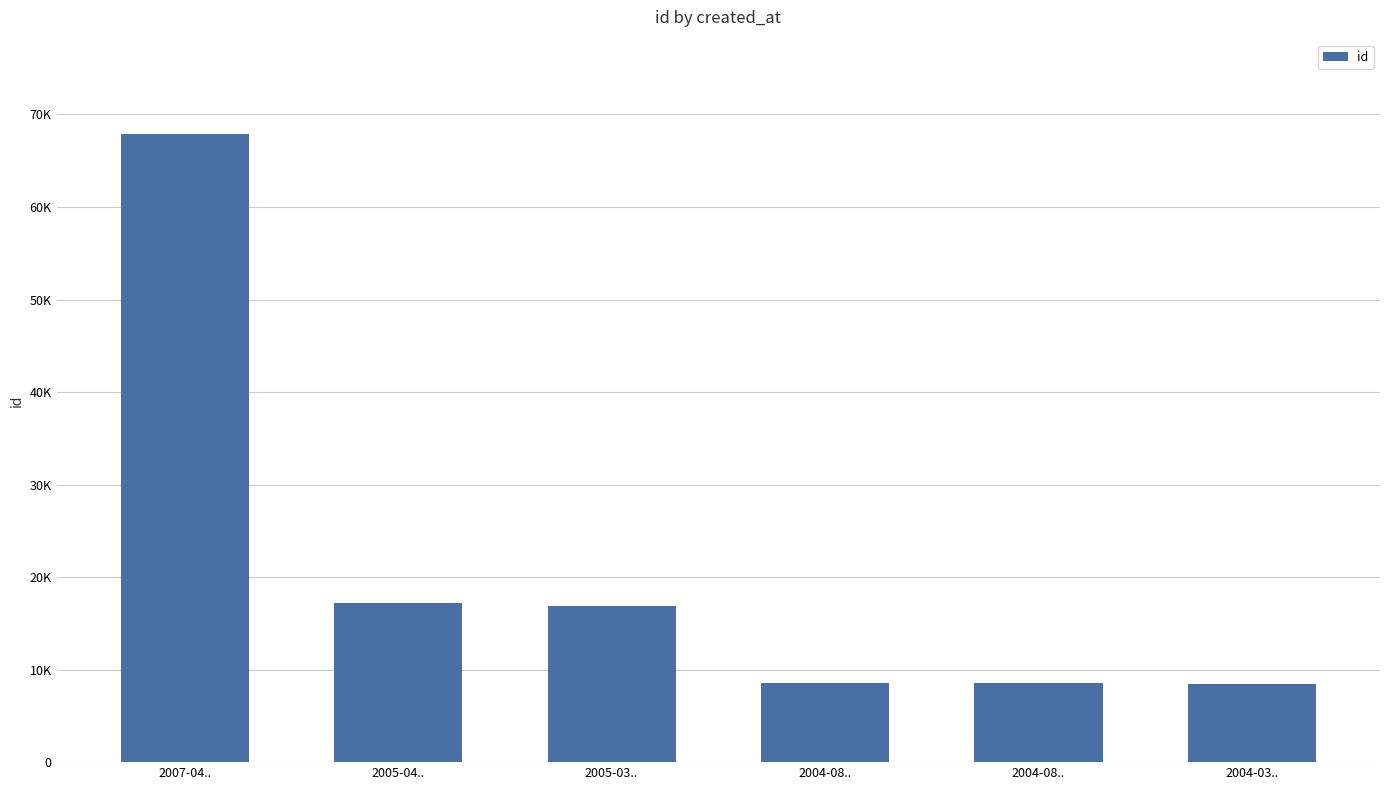

Does the chart contain any negative values?

No